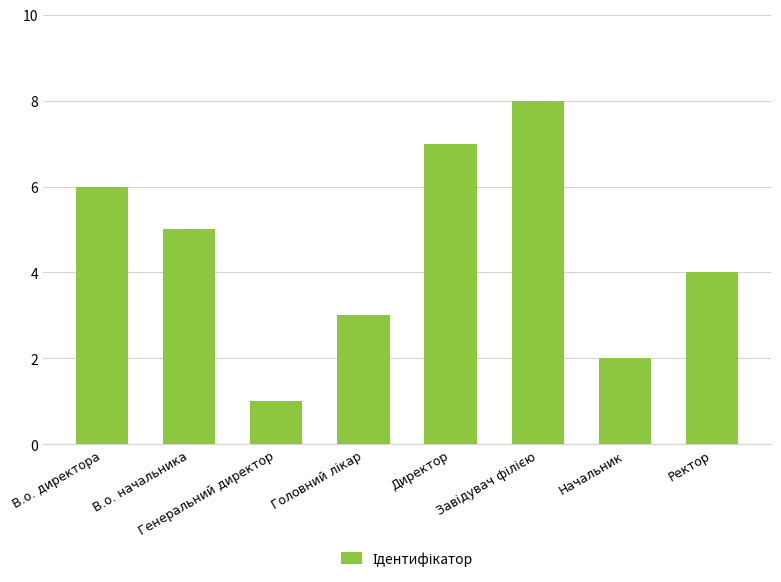

Reading left to right, extract all data points from this chart.

6	5	1	3	7	8	2	4